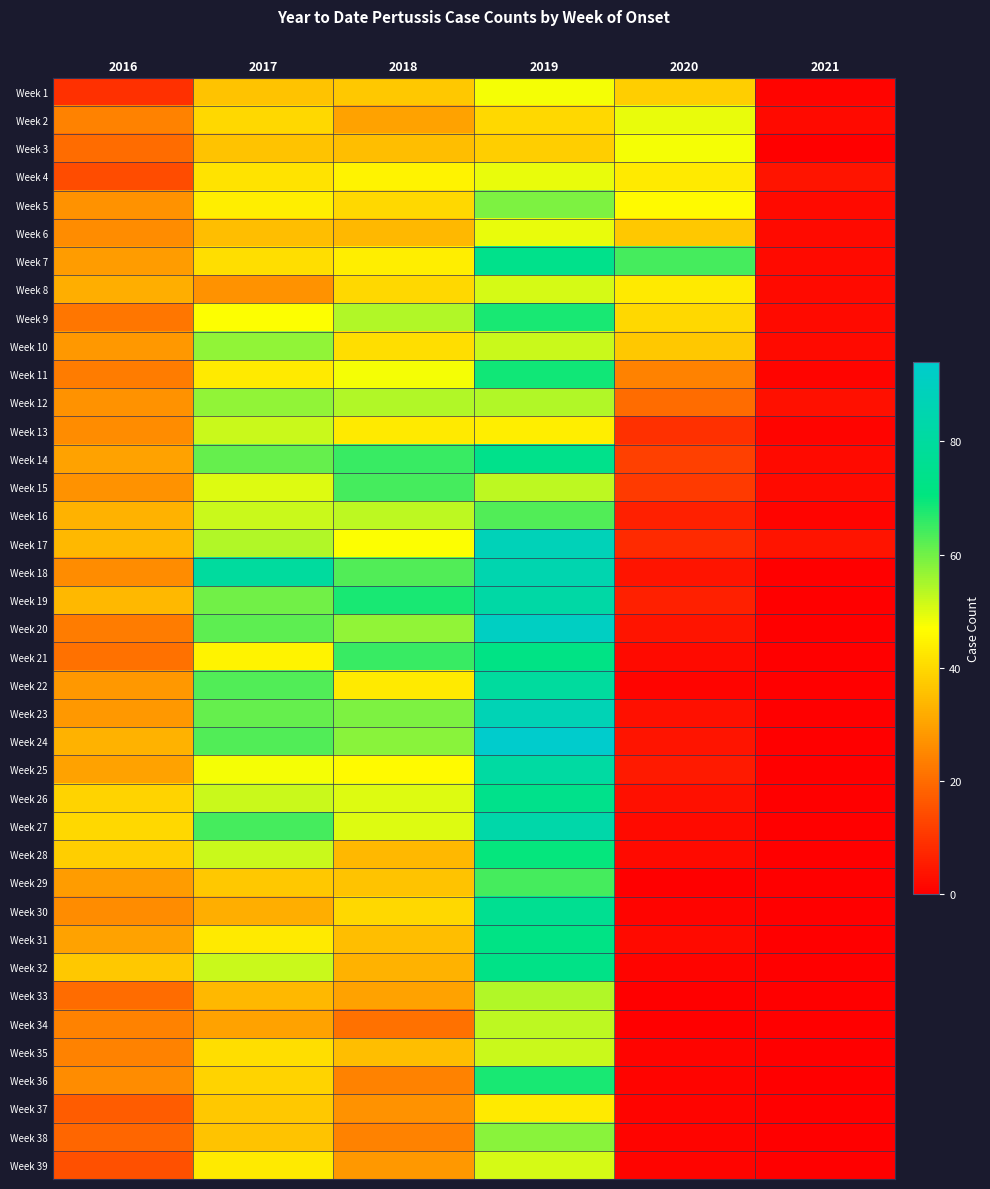

Between 2020 and 2018, which is larger?

2020